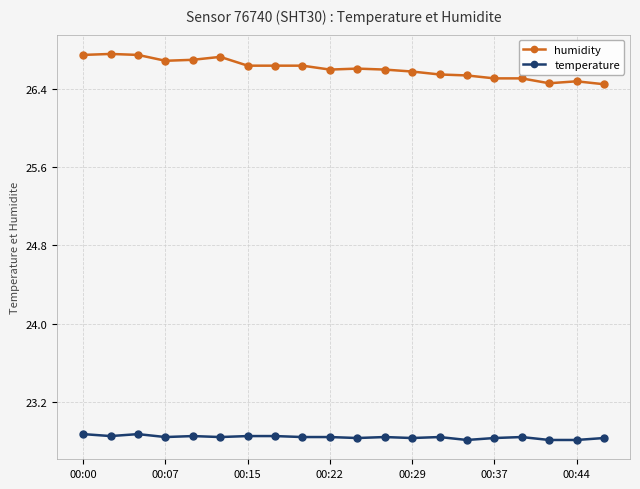

What is the smallest value displayed?

22.8